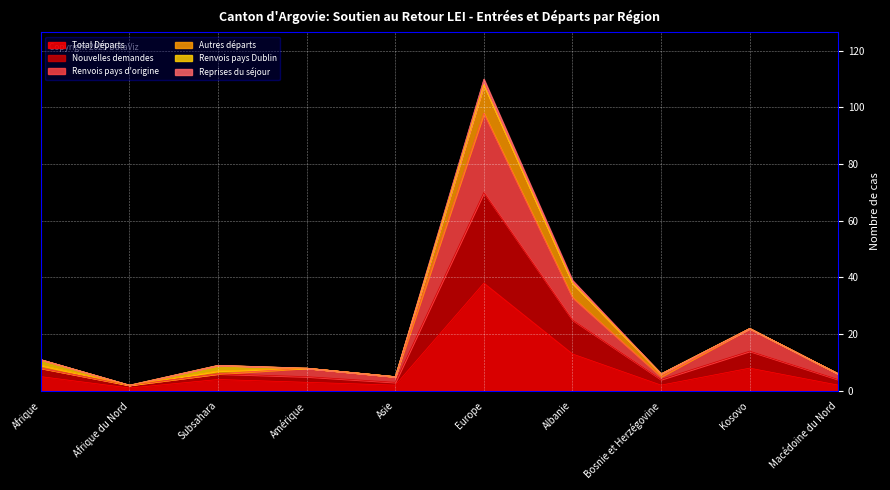

At how many categories does at least one series exceed 70?

1